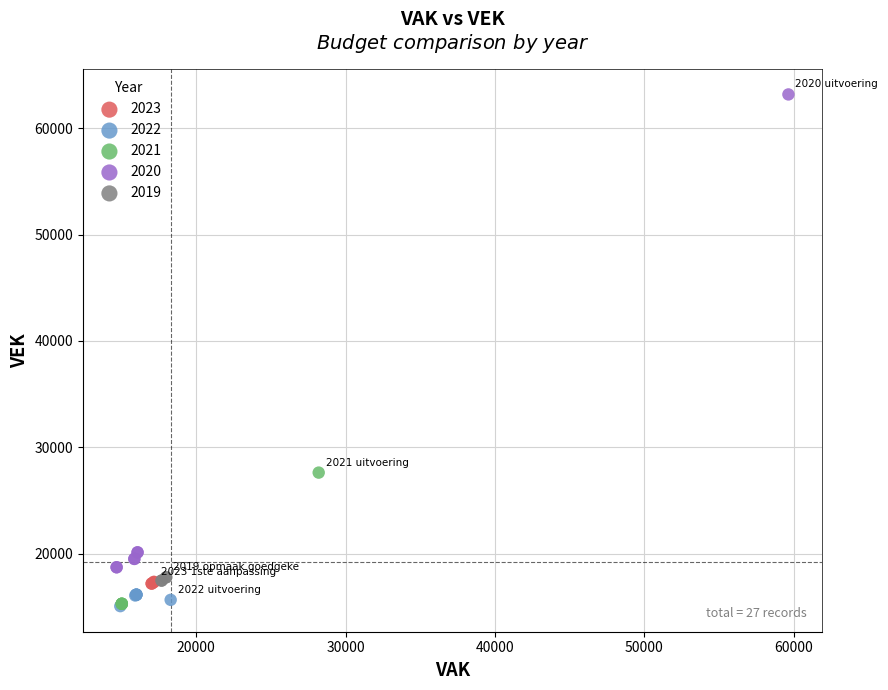

Which series contains the highest Y value?

2020